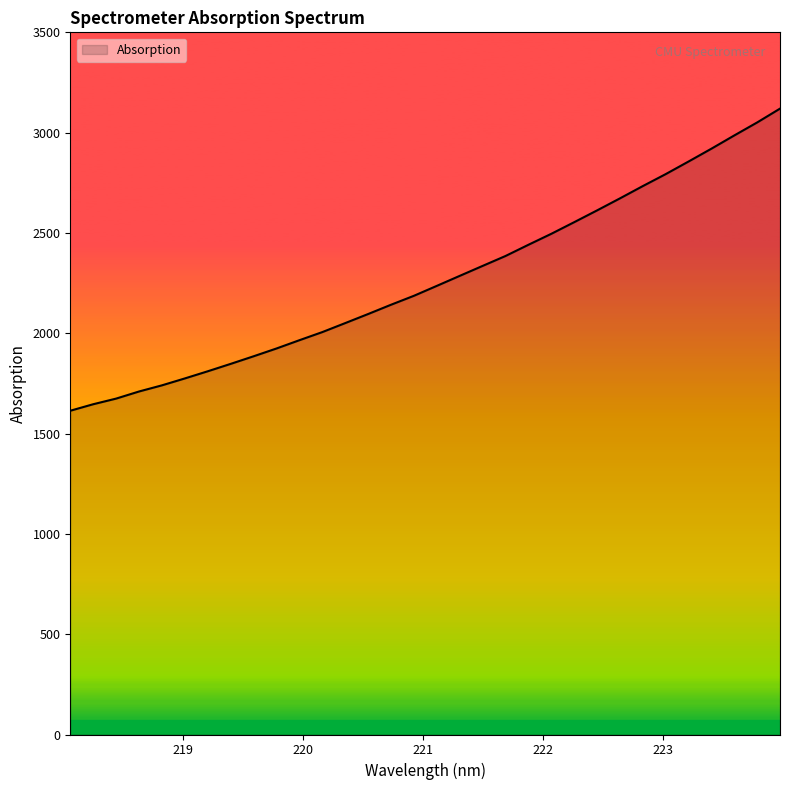

What is the greatest value displayed?

3119.7